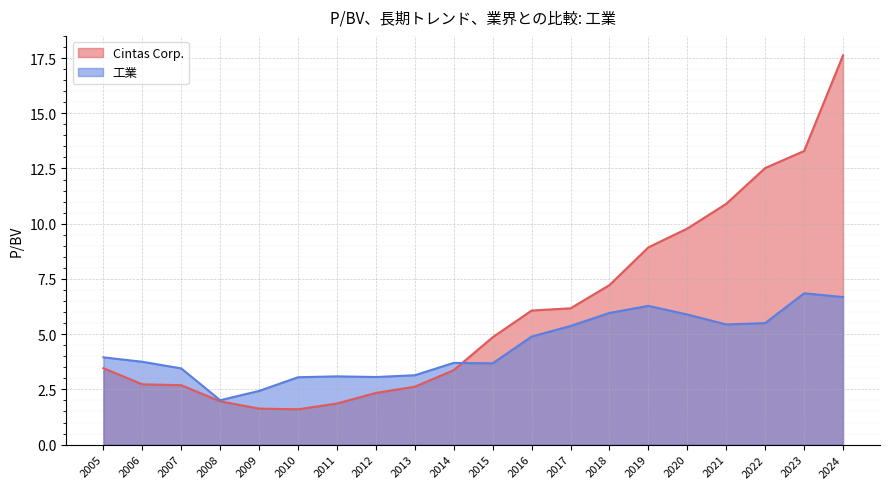

At how many categories does at least one series exceed 12?

3